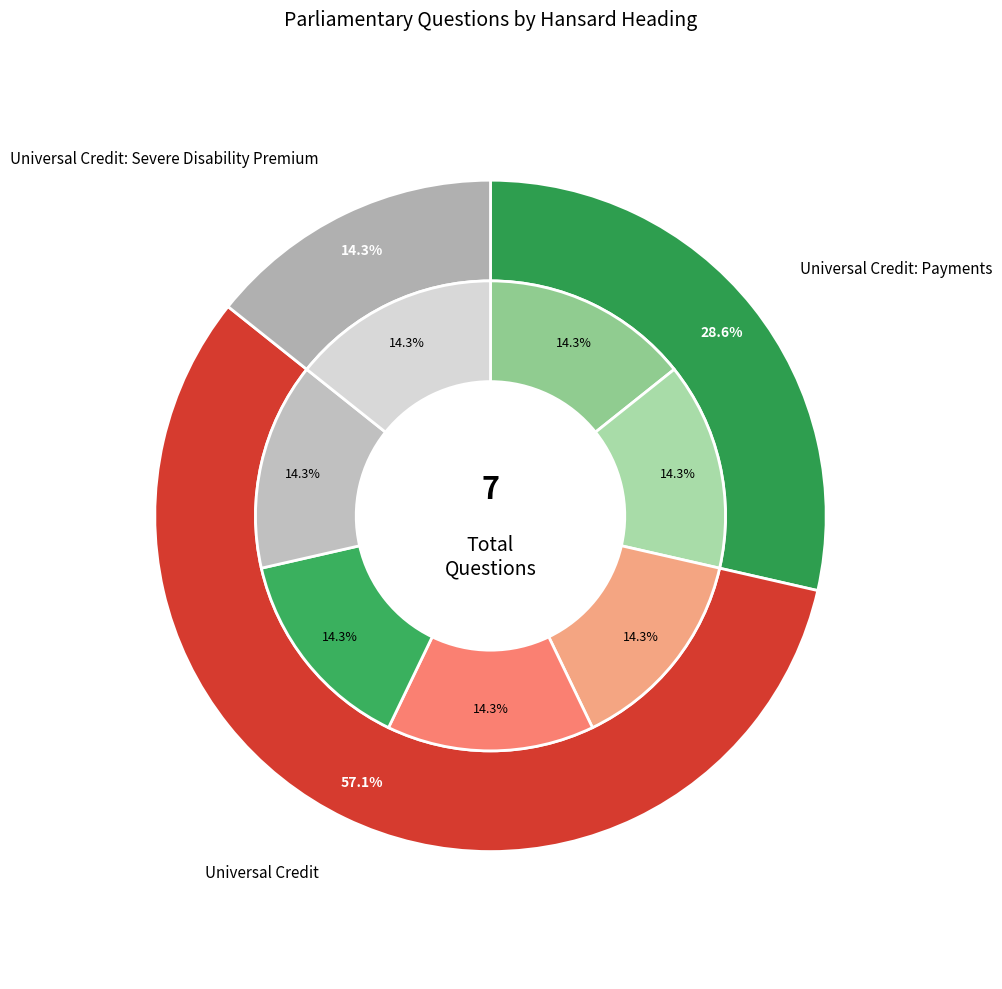

To the nearest percent, what portion does Universal Credit: Severe Disability (270820) represent?

14%